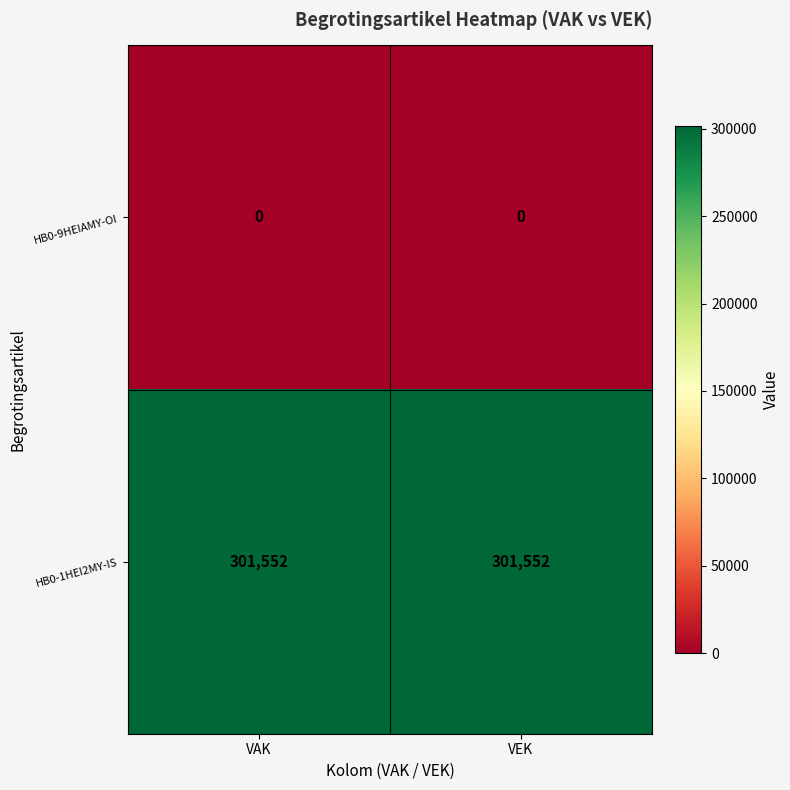

What is the total value across all series at VEK?

301552